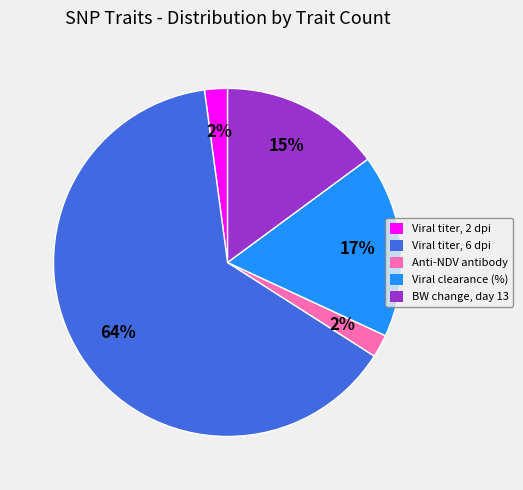

Does any single category account for the majority?

Yes